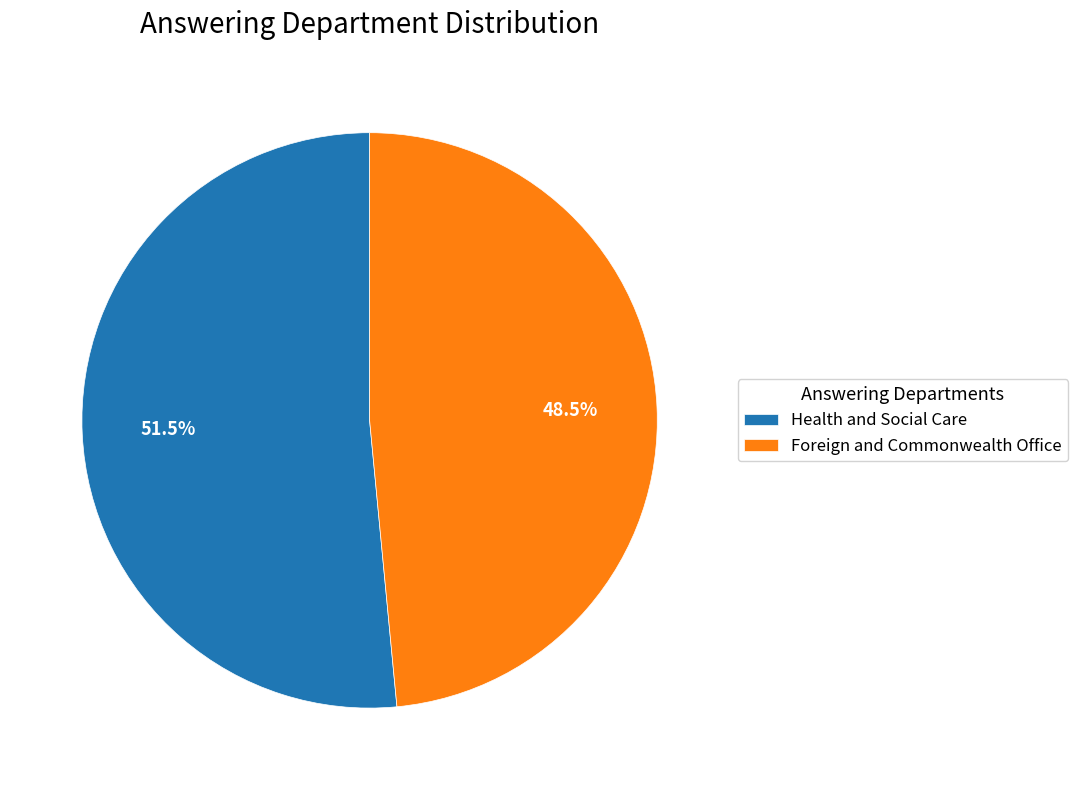

Is there a majority slice in this chart?

Yes